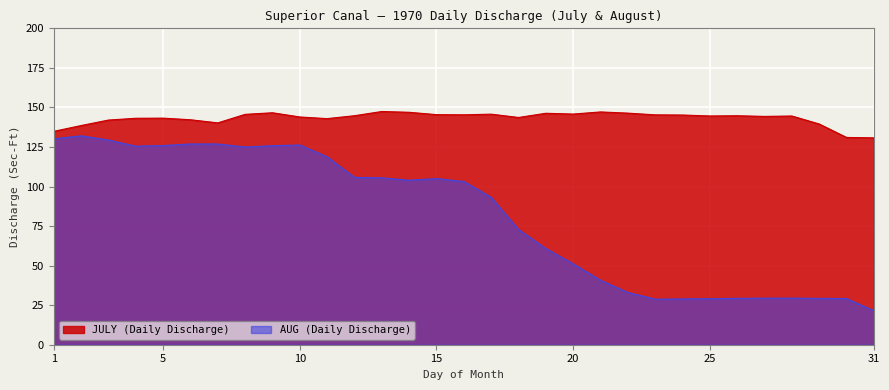

What is the spread (max minus min) of values at 15?

40.4